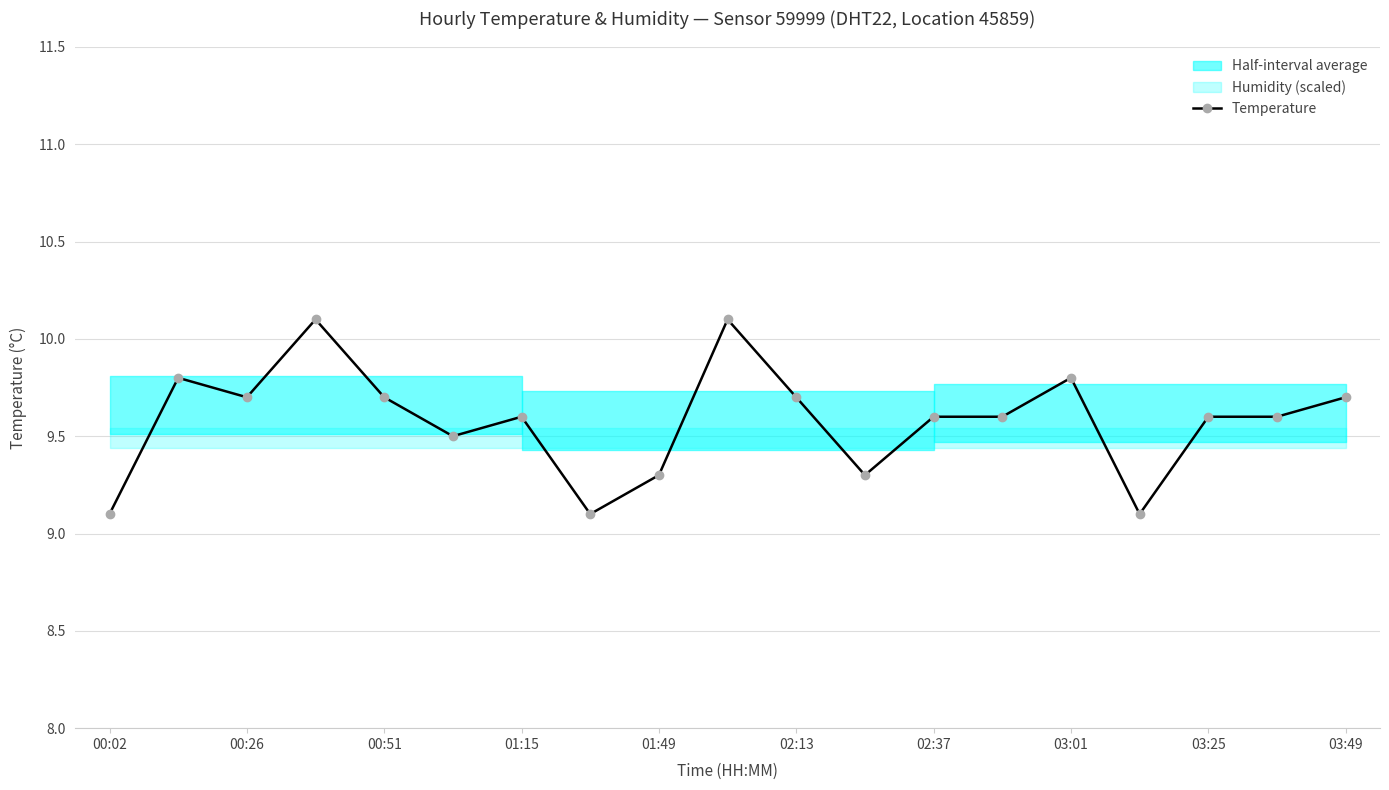

What is the lowest value of the Temperature series?

9.1